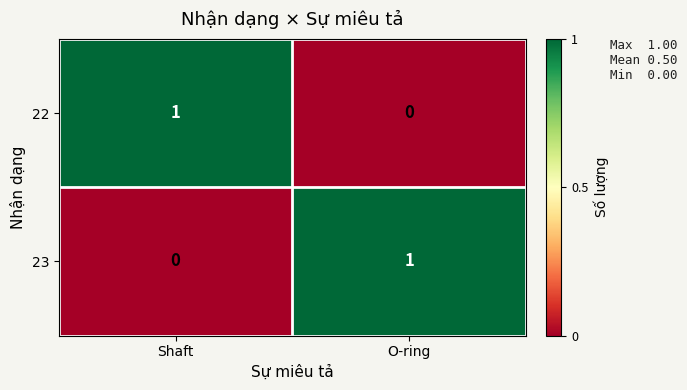

List the labels in order of 23 value, smallest first.

Shaft, O-ring